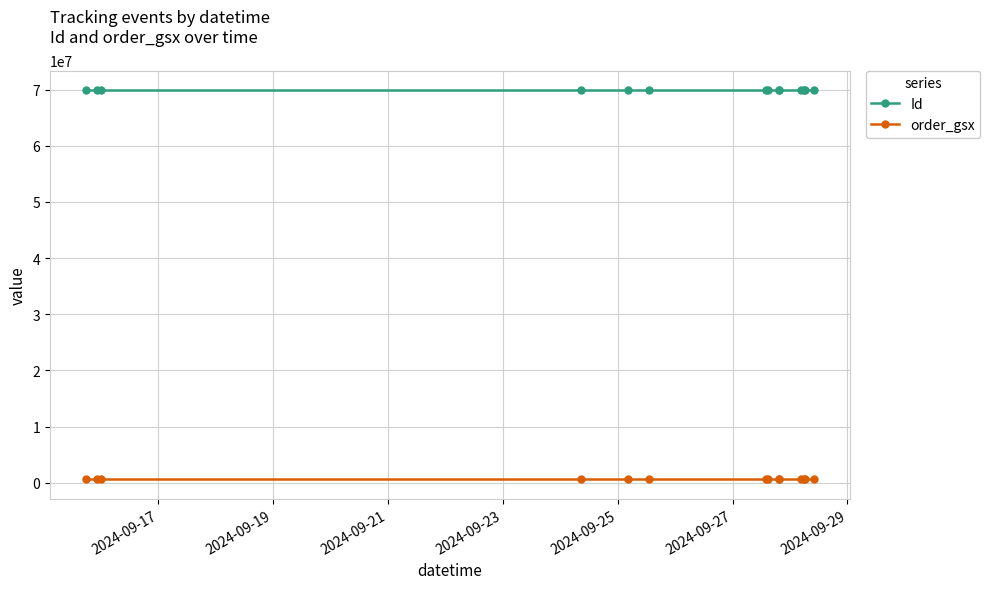

Which category has the lowest value across all series?

2024-09-17